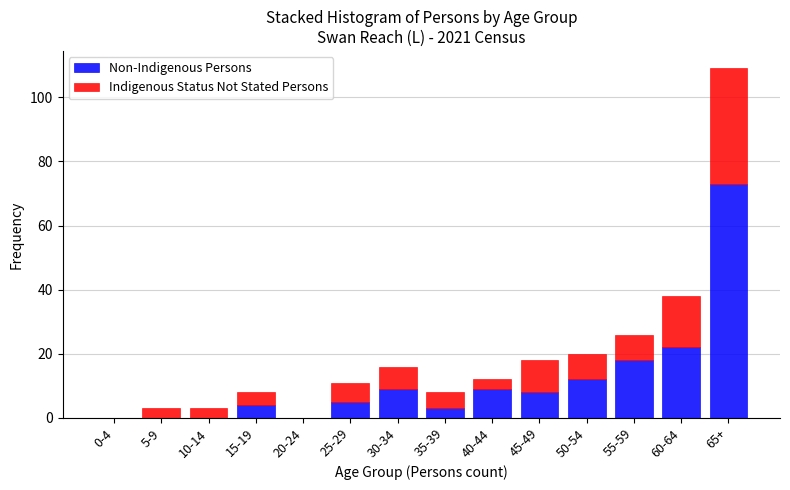

Reading left to right, transcribe the values for Non-Indigenous Persons.

0-4=0	5-9=0	10-14=0	15-19=4	20-24=0	25-29=5	30-34=9	35-39=3	40-44=9	45-49=8	50-54=12	55-59=18	60-64=22	65+=73